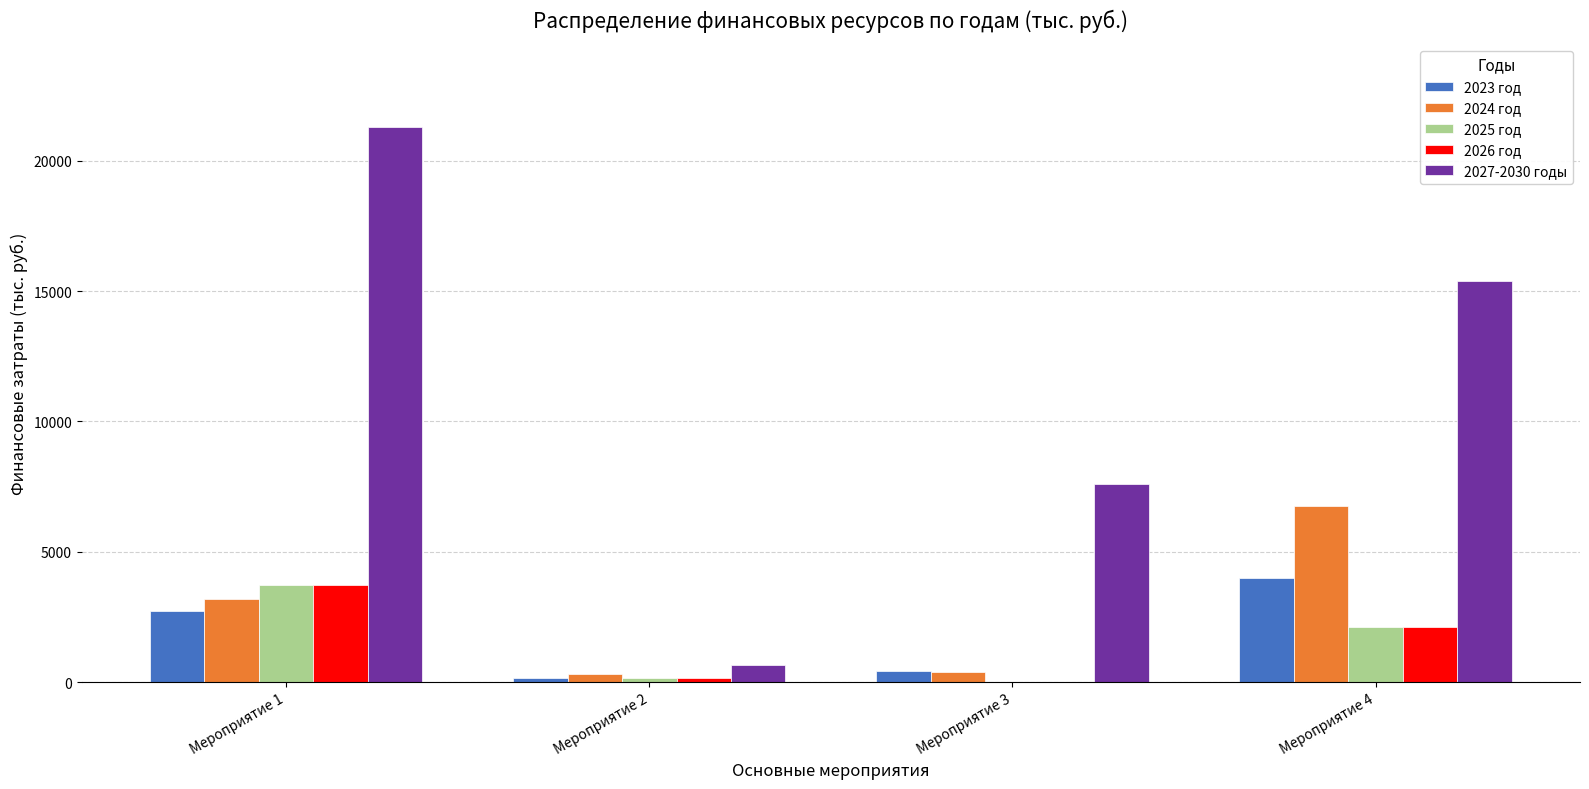

Which series has the largest total across all categories?

2027-2030 годы